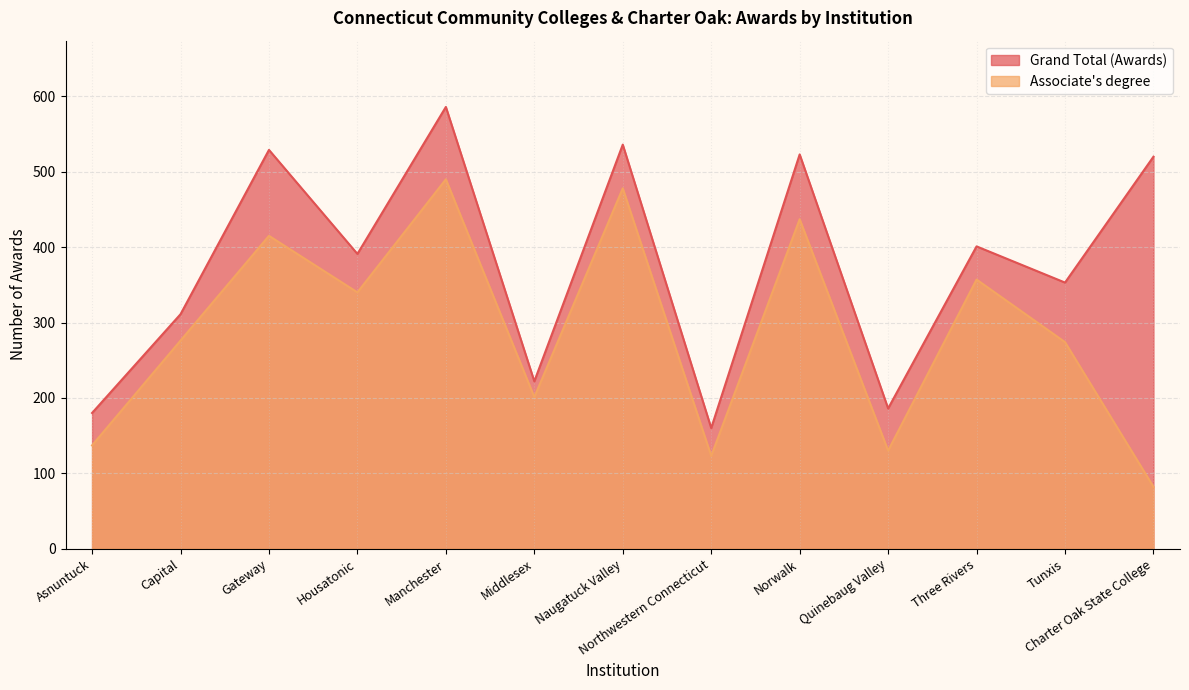

Reading left to right, what are all the values shown in this chart?

Grand Total (Awards): 180	311	529	391	586	222	536	160	523	186	401	353	520
Associate's degree: 137	276	415	340	490	201	478	123	437	130	357	274	82